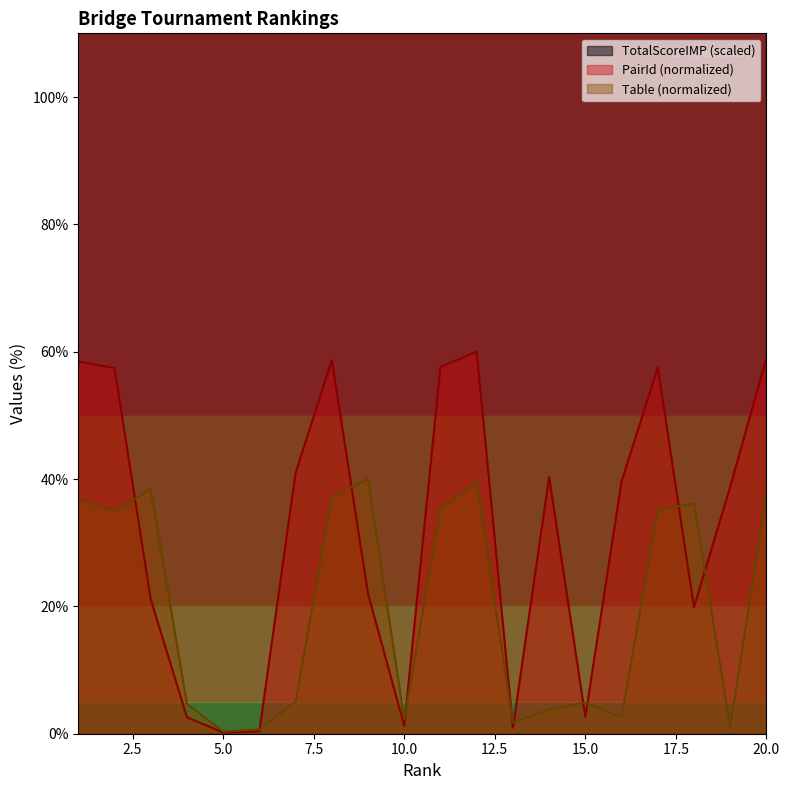

What is the spread (max minus min) of values at 15?

143.3